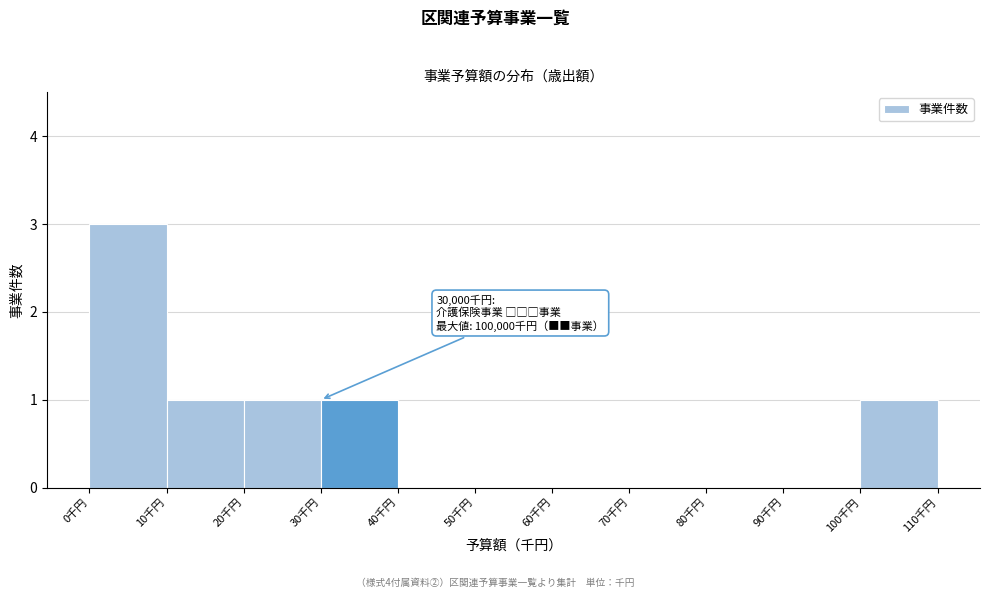

Reading right to left, extract all data points from this chart.

100千円=1	90千円=0	80千円=0	70千円=0	60千円=0	50千円=0	40千円=0	30千円=1	20千円=1	10千円=1	0千円=3